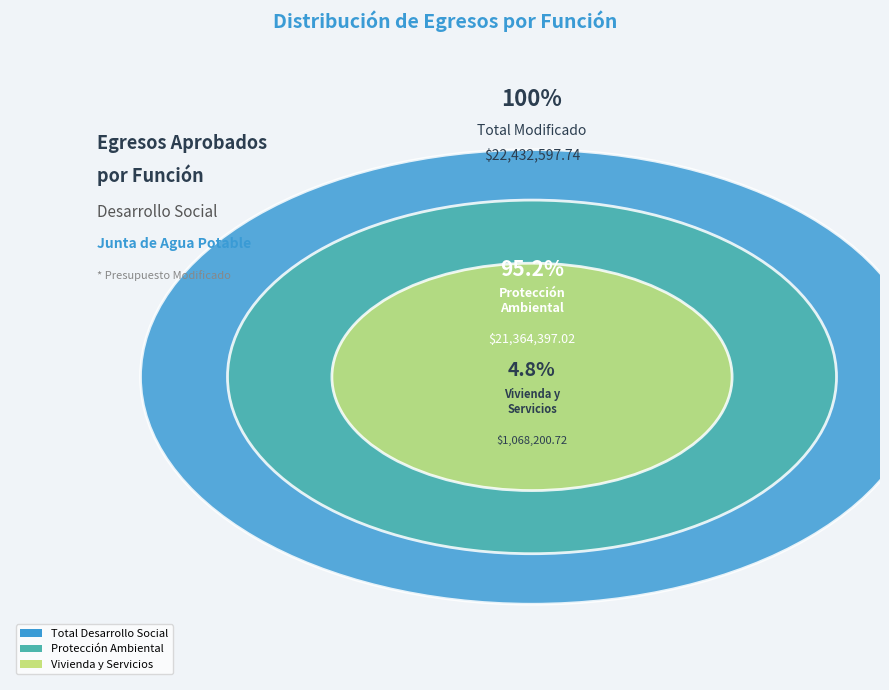

Is Vivienda y Servicios a la Comunidad the majority of the pie?

No